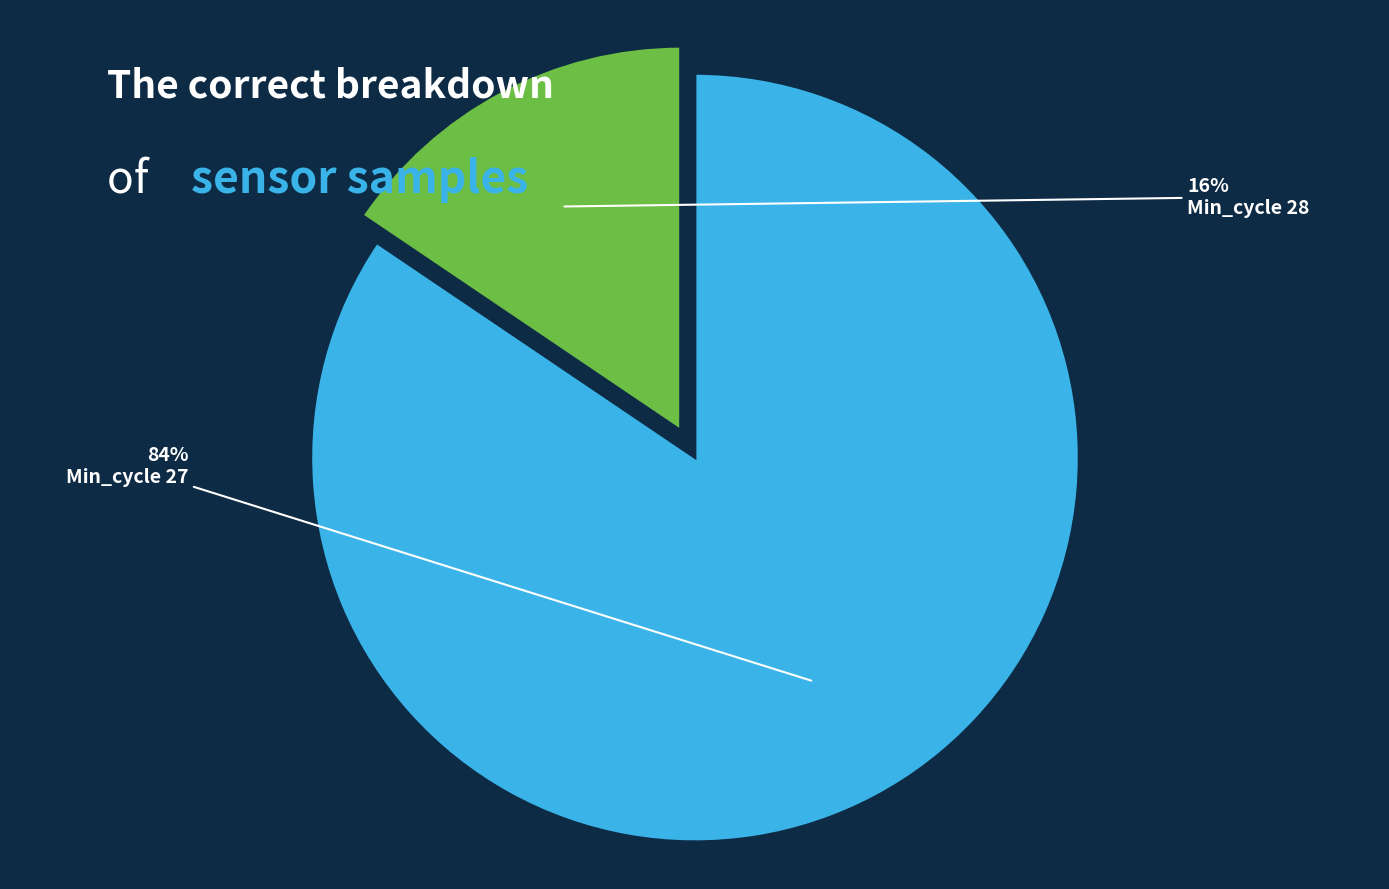

What percentage is the Min_cycle 28 slice, to the nearest percent?

16%